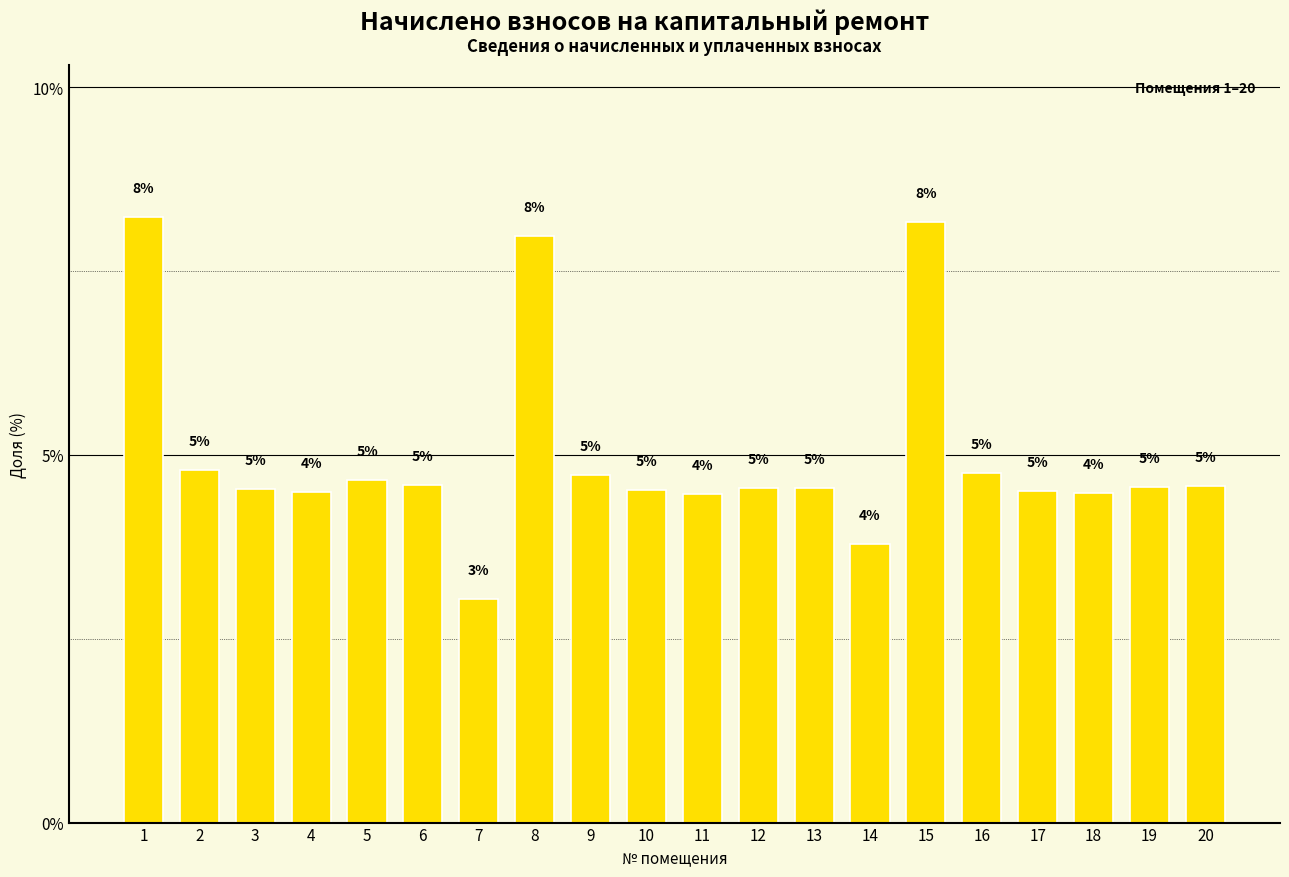

Does the chart contain stacked bars?

No